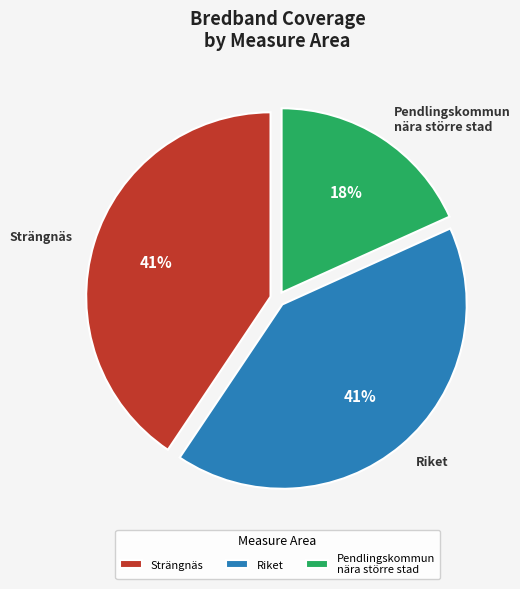

To the nearest percent, what is the average slice percentage?

33%